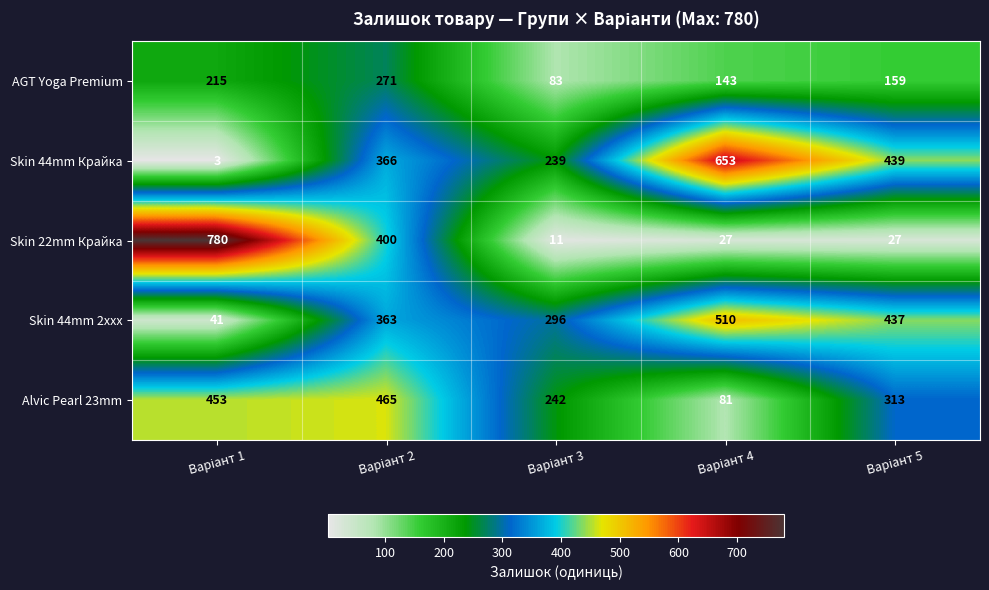

What is the average value of the Skin 44mm Крайка series?

340